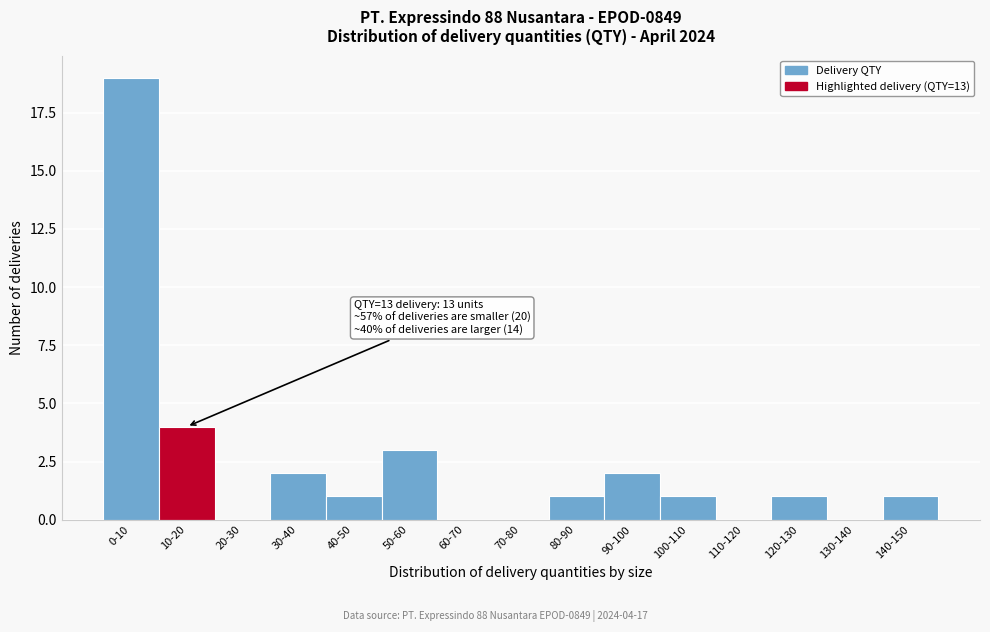

Reading left to right, list all the values displayed in this chart.

0-10=19	10-20=4	20-30=0	30-40=2	40-50=1	50-60=3	60-70=0	70-80=0	80-90=1	90-100=2	100-110=1	110-120=0	120-130=1	130-140=0	140-150=1